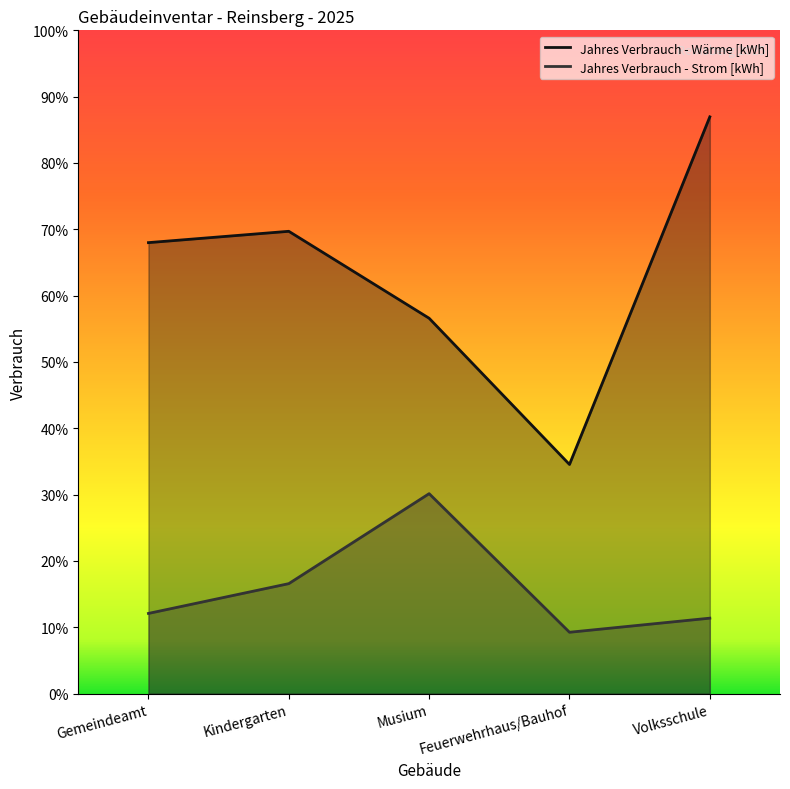

True or false: Jahres Verbrauch - Wärme [kWh] and Jahres Verbrauch - Strom [kWh] cross at least once.

False